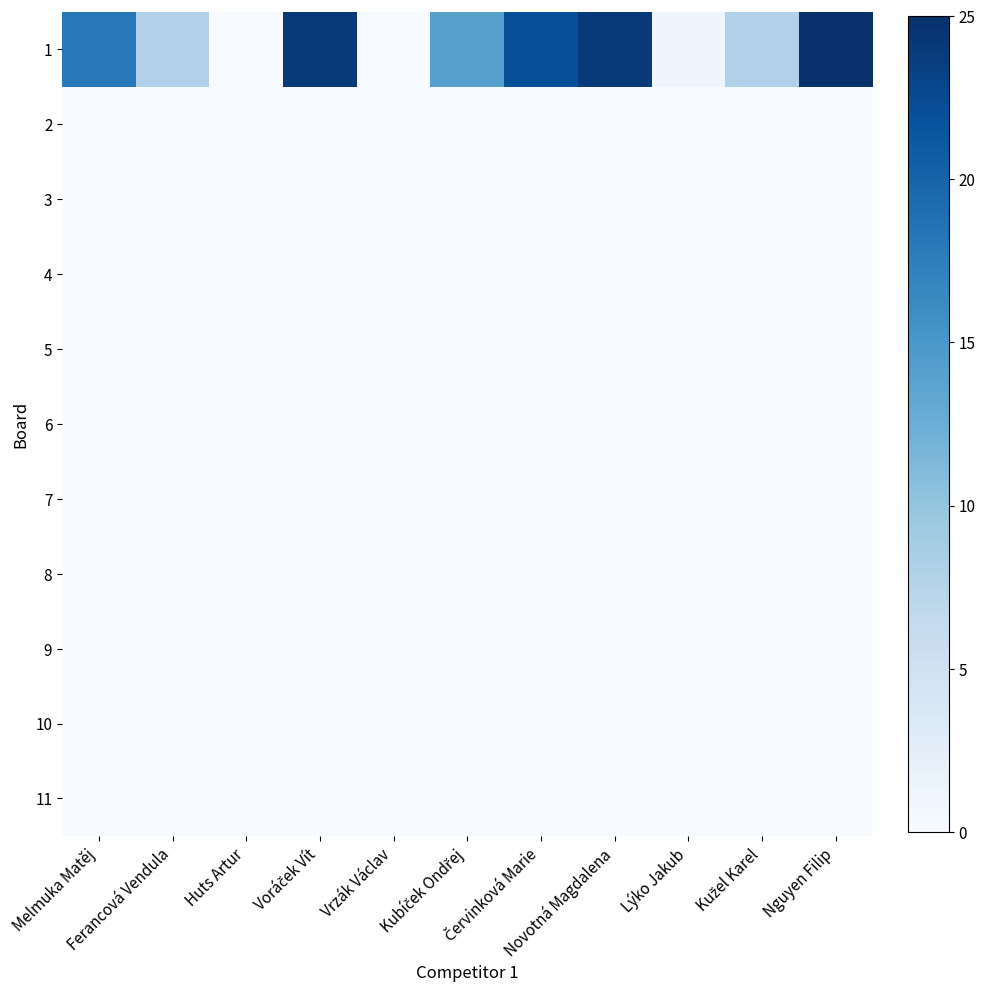

What is the maximum value shown in the chart?

25